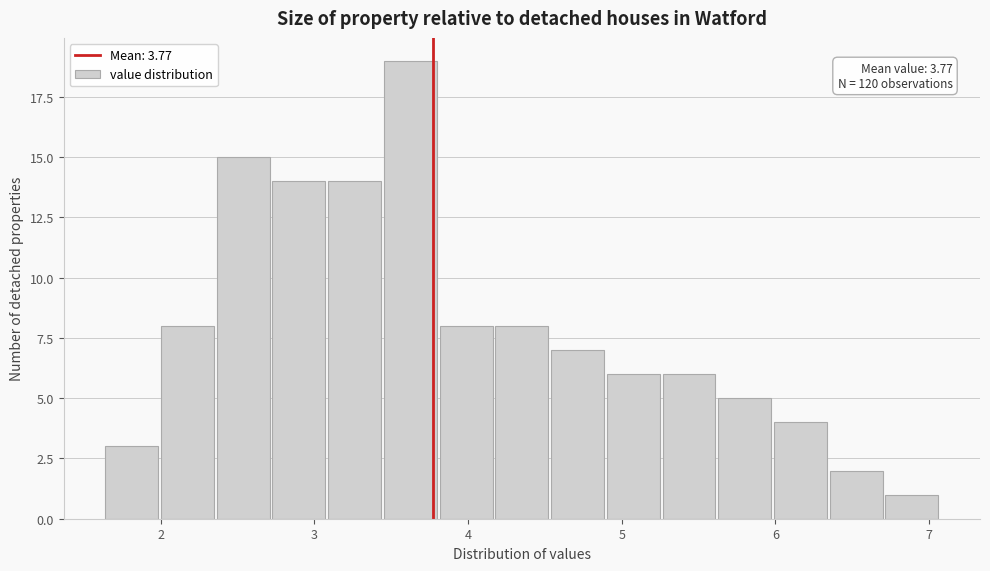

Read against the x-axis, roughly where is the centre of the tallest bar?

3.6